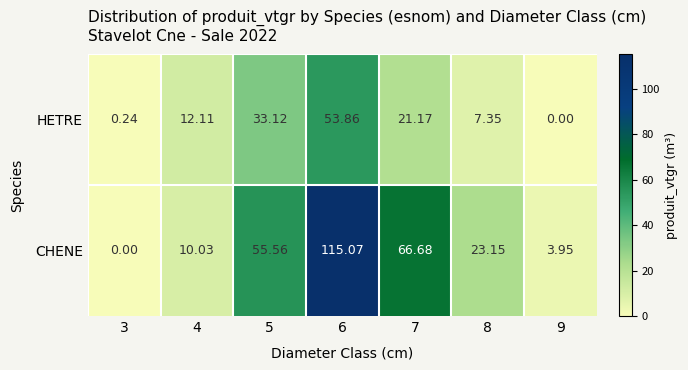

At 5, list the series in order from largest to smallest.

CHENE, HETRE